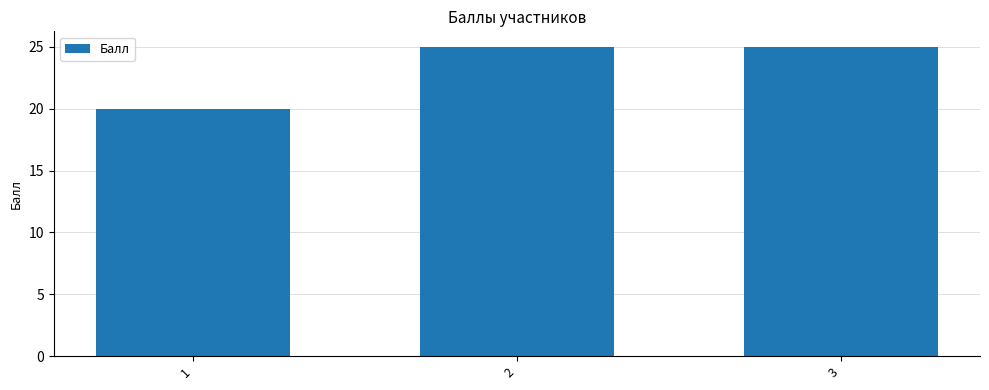

What is the greatest value displayed?

25